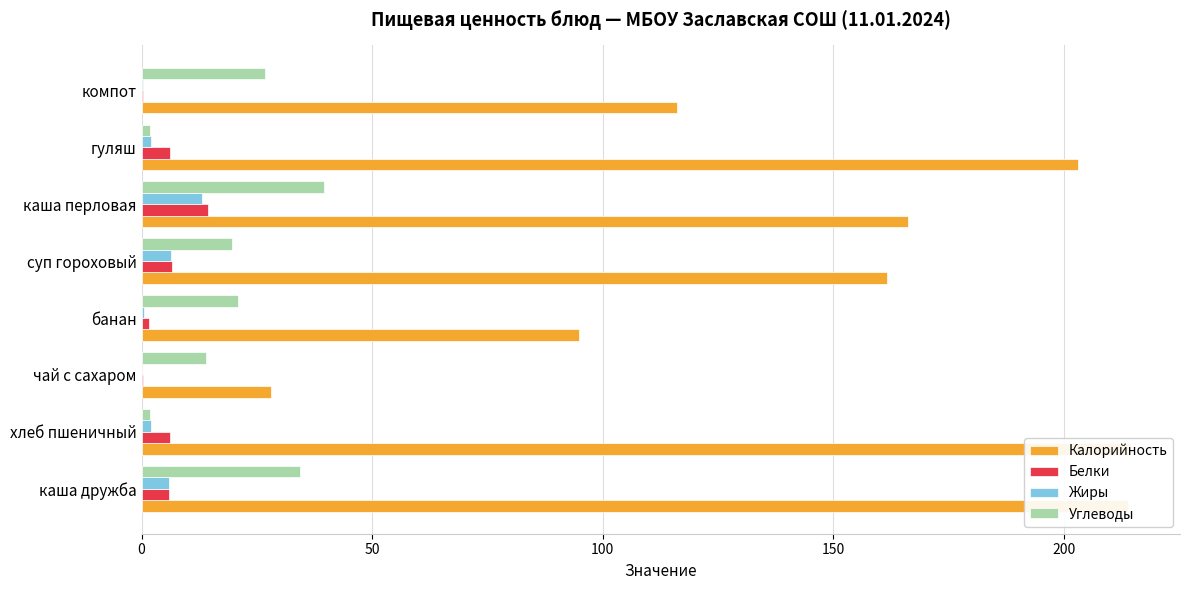

At how many categories does at least one series exceed 8?

8